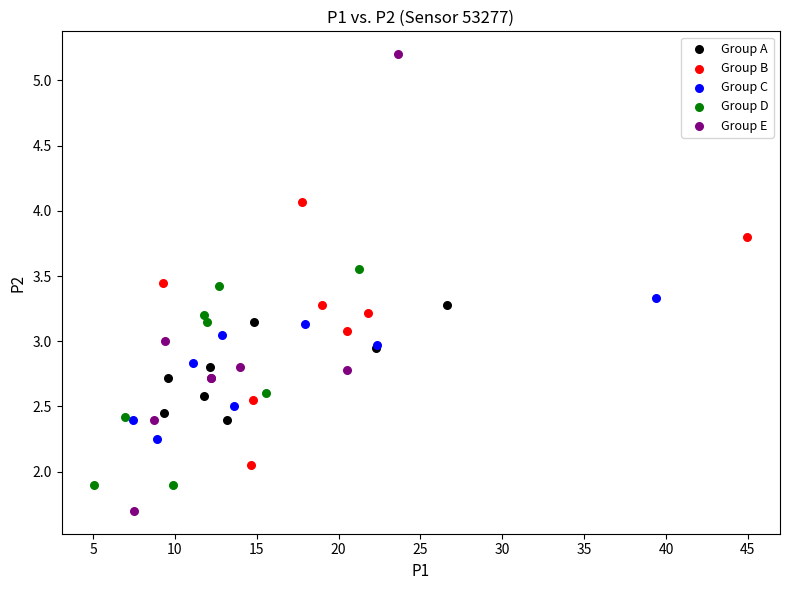

Which series contains the lowest Y value?

Group E